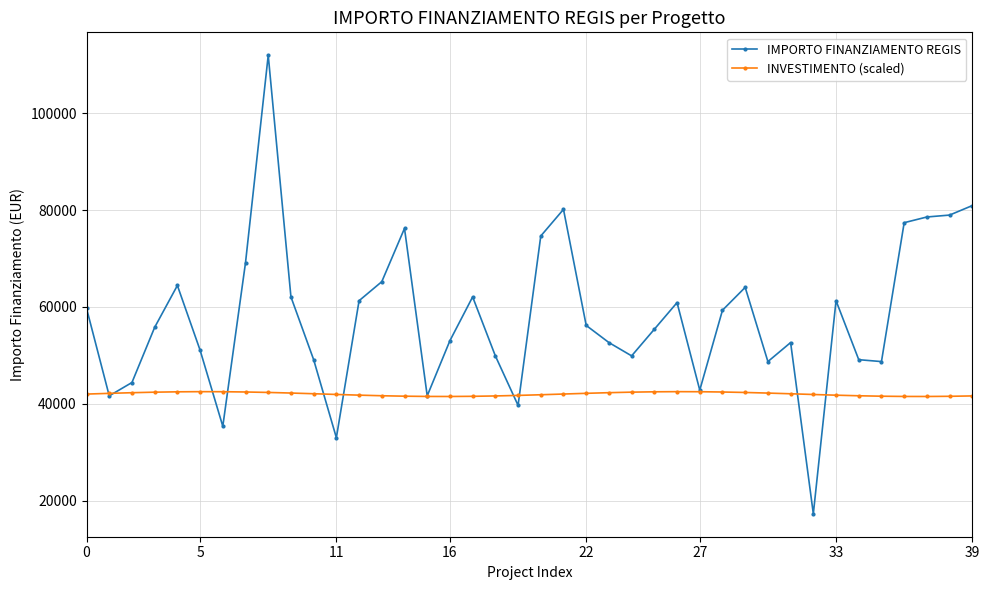

List the series in order of their peak value, highest first.

IMPORTO FINANZIAMENTO REGIS, INVESTIMENTO (scaled)